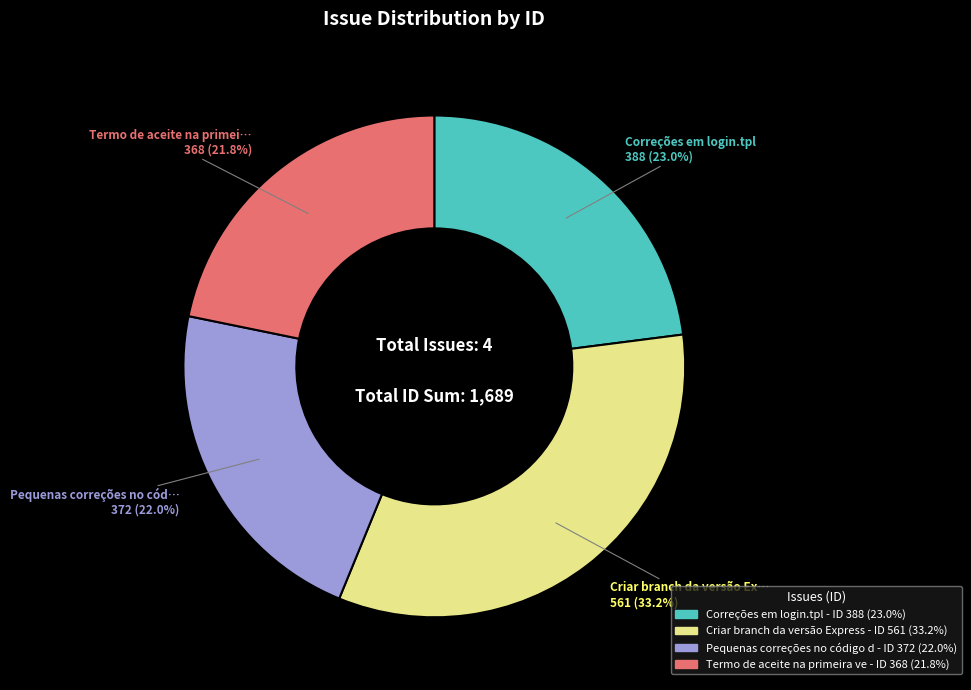

Does any single category account for the majority?

No